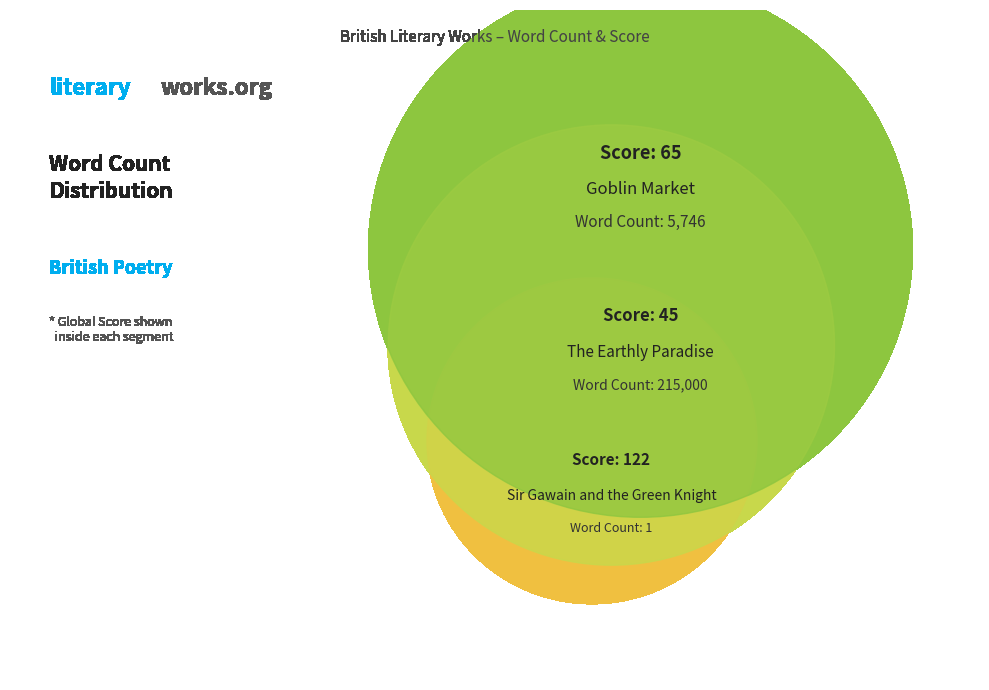

To the nearest percent, what is the average slice percentage?

33%